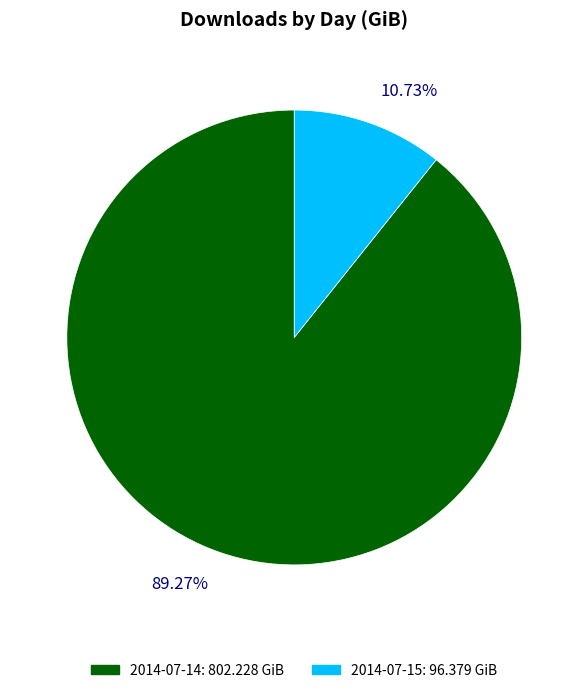

How many segments does this pie chart have?

2